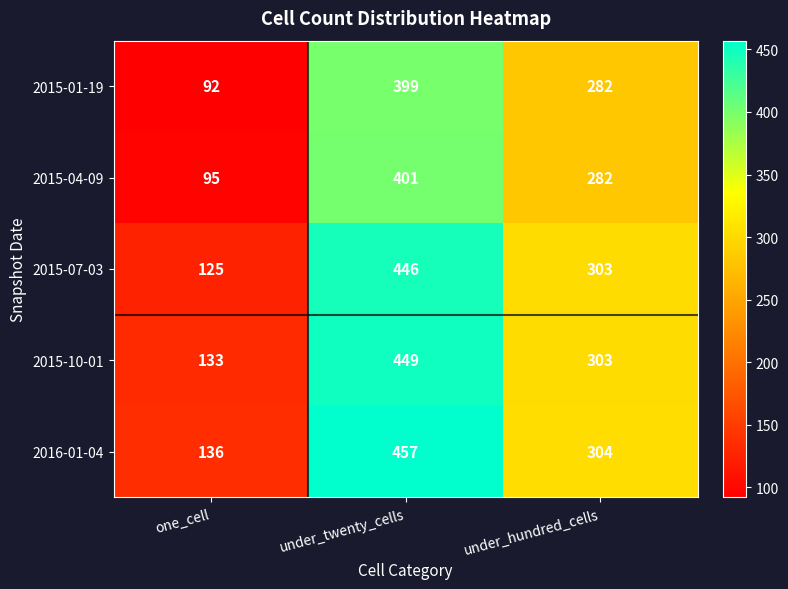

Is it true that 2015-01-19 equals 147 at under_hundred_cells?

False